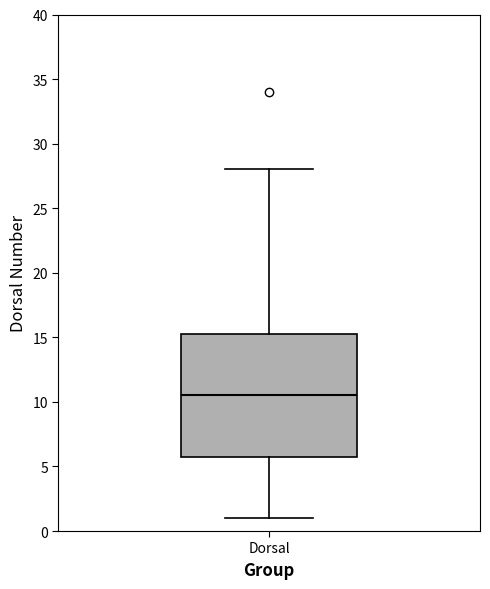

Read this box plot against the y-axis: the position of the median line, the range covered by the box, and the ends of both whiskers. The values are not printed on the chart, so give them approximately, as read against the axis.

median 10.5, box 6.0 to 15.5, whiskers 1.0 to 28.0